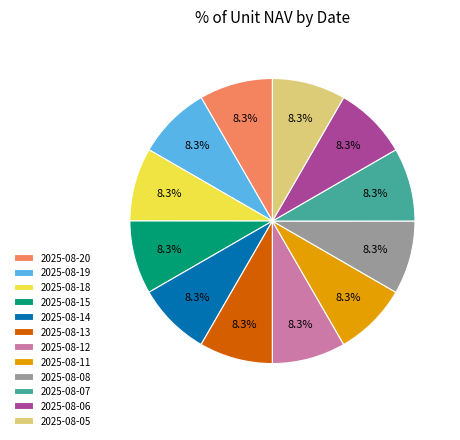

Approximately how many times larger is the value at 2025-08-15 compared to 2025-08-14?

1.0